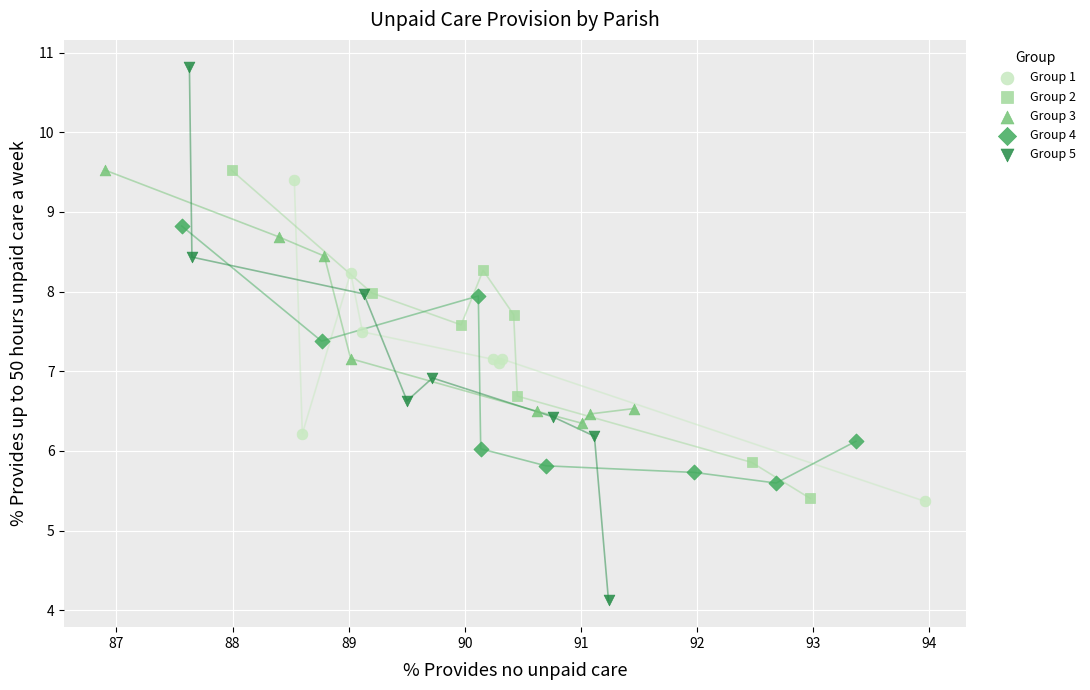

Which series contains the lowest Y value?

Group 5